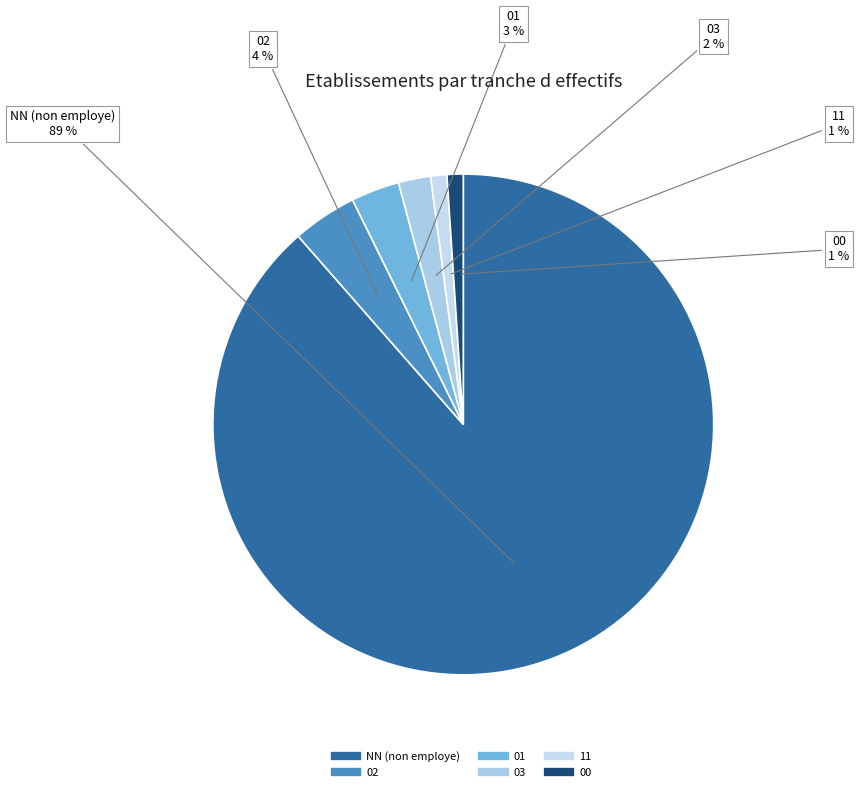

What is the largest slice in the pie chart?

NN